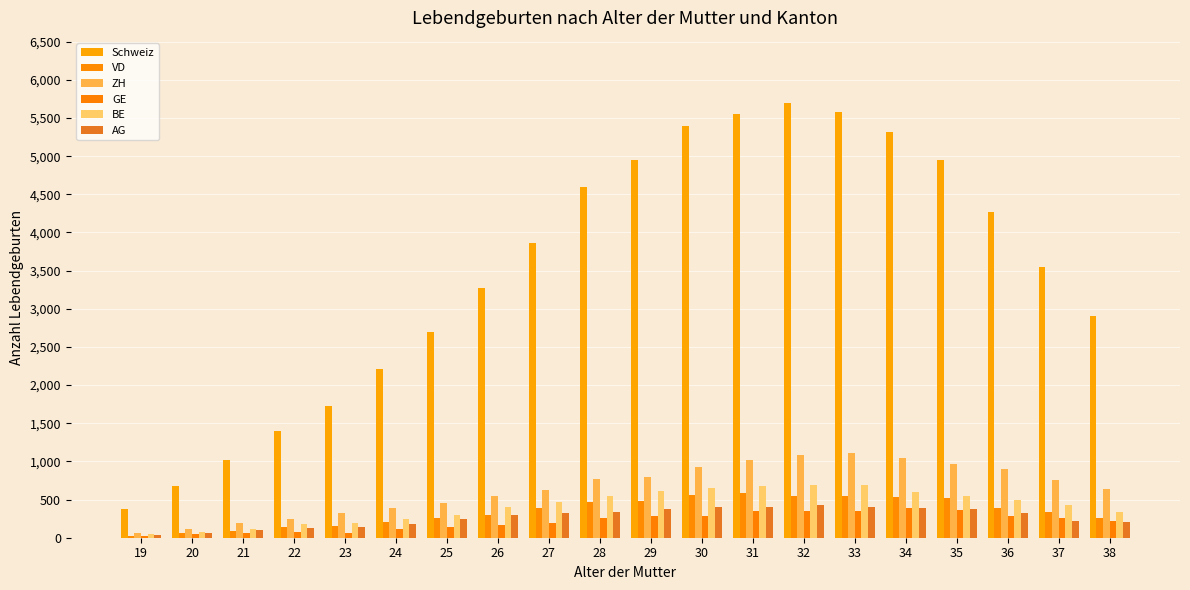

What is the maximum value shown in the chart?

5696